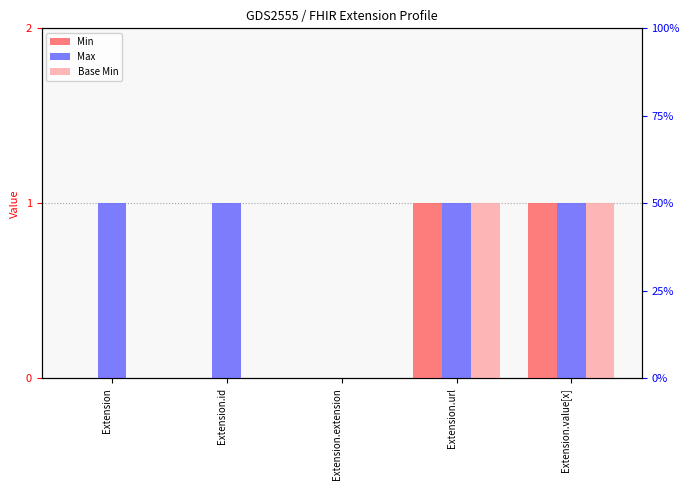

The value of Max at Extension is 2. True or false?

False